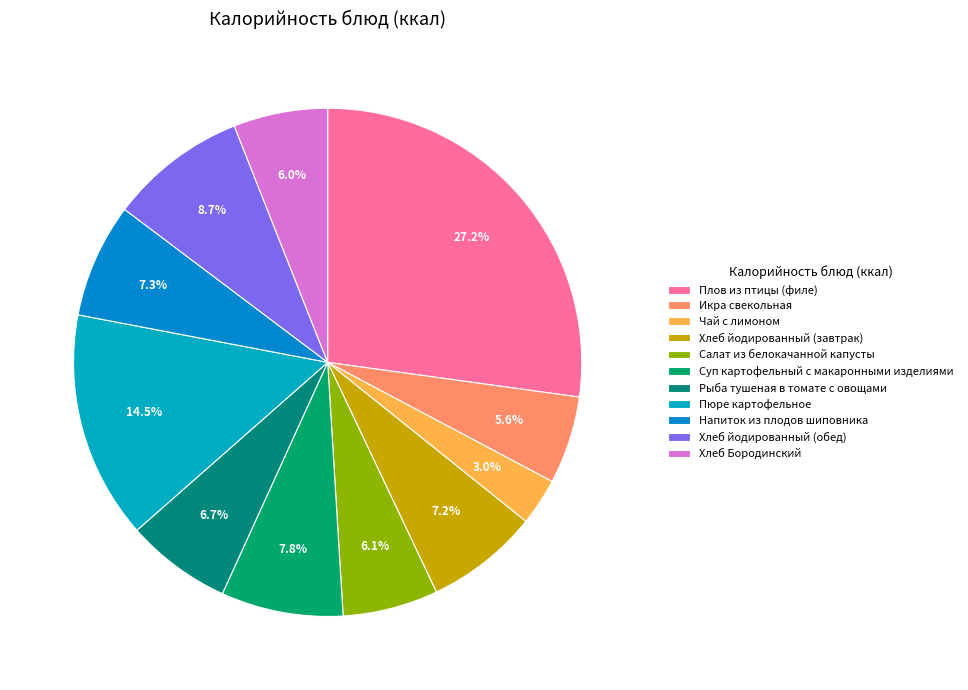

Is there a majority slice in this chart?

No